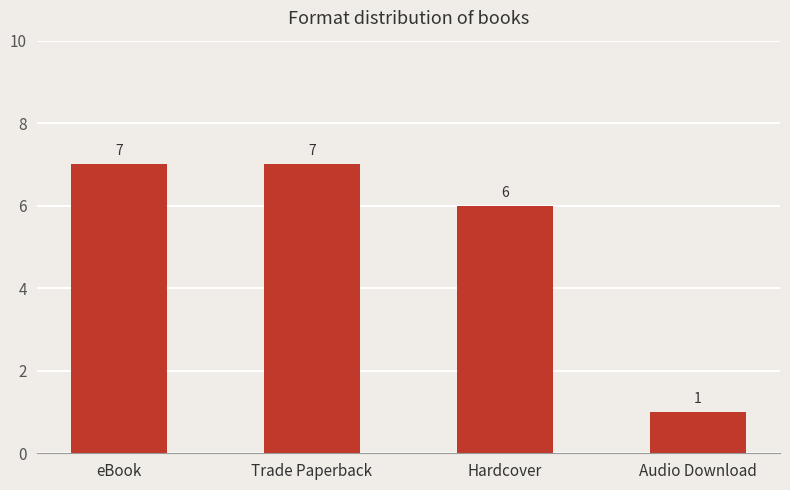

What is the average value?

5